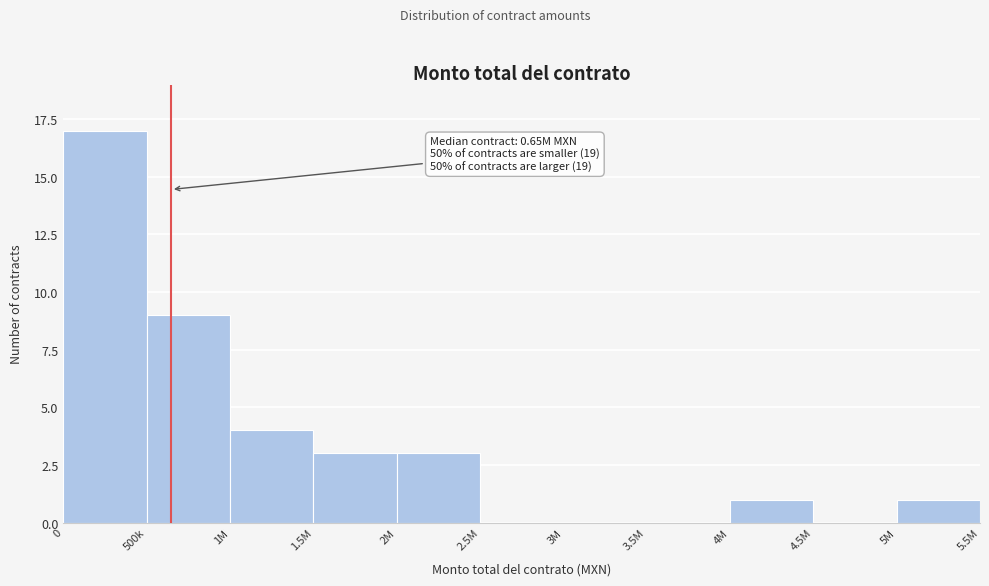

Reading left to right, what are all the values shown in this chart?

0=17	500k=9	1M=4	1.5M=3	2M=3	2.5M=0	3M=0	3.5M=0	4M=1	4.5M=0	5M=1